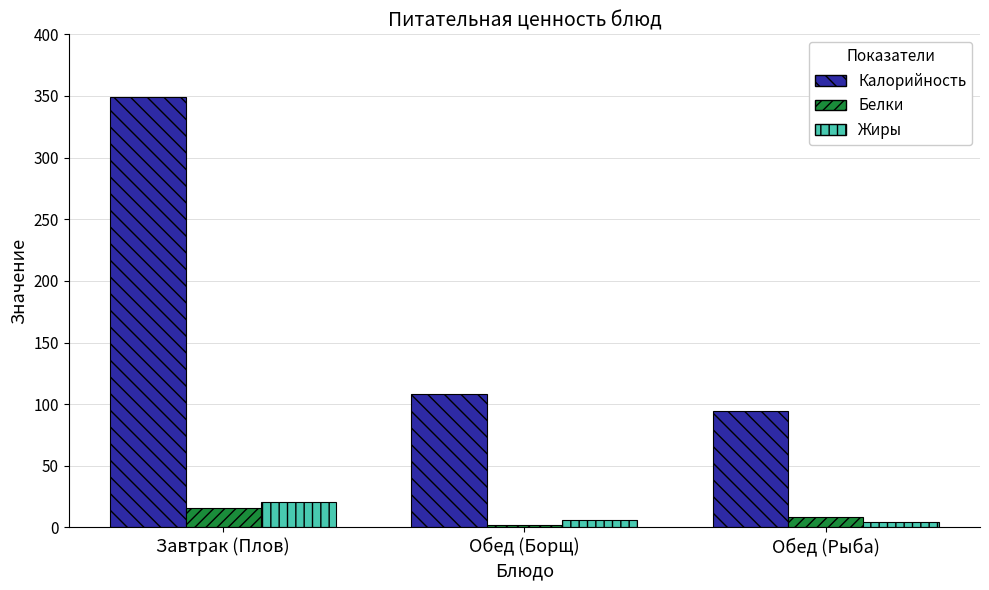

How many bars are there in total?

9